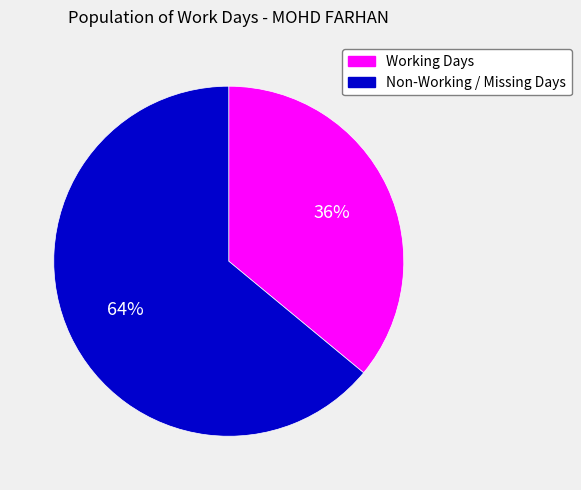

What is the ratio of the value at Non-Working / Missing Days to the value at Working Days?

1.8